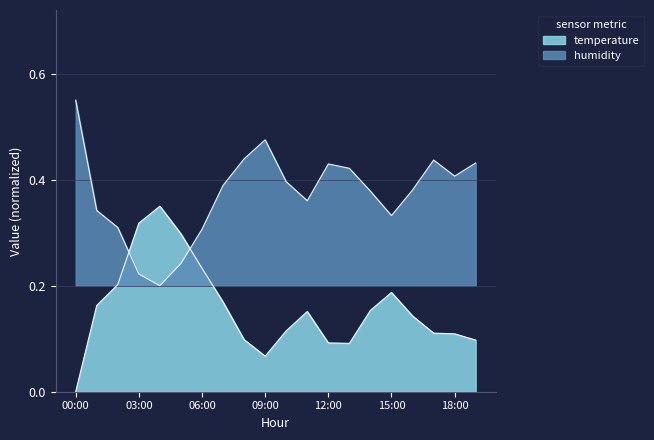

Which series ends up on top after the final intersection of temperature and humidity?

humidity